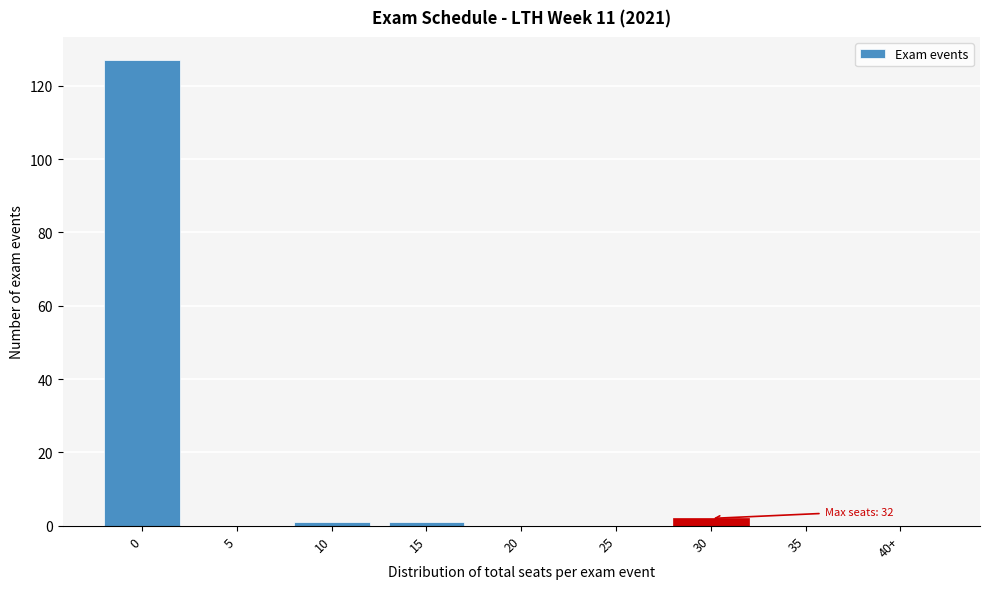

Reading left to right, list all the values displayed in this chart.

0=127	5=0	10=1	15=1	20=0	25=0	30=2	35=0	40+=0